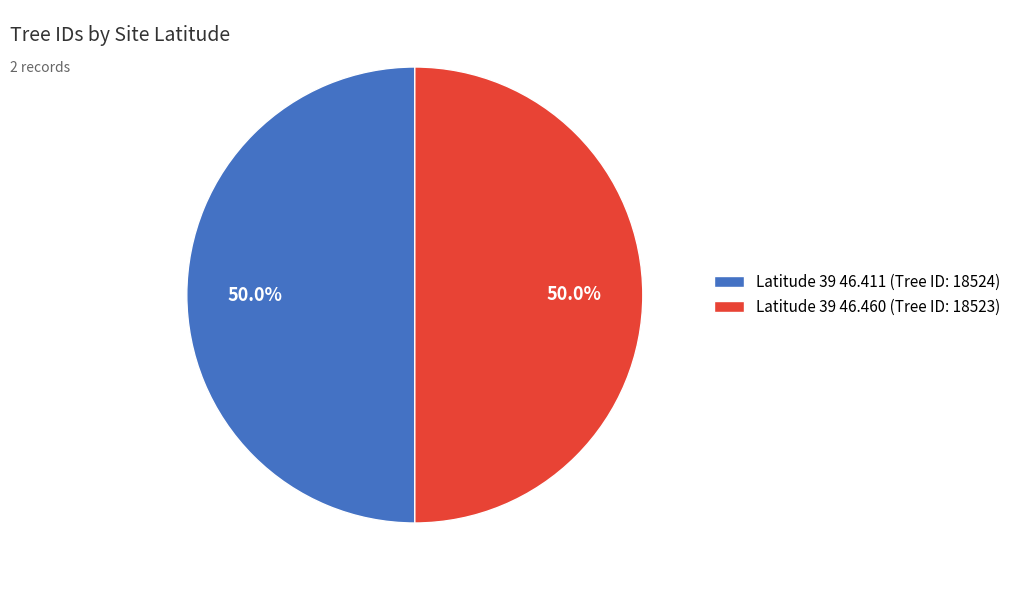

Approximately how many times larger is the value at Latitude 39 46.460 (Tree ID: 18523) compared to Latitude 39 46.411 (Tree ID: 18524)?

1.0